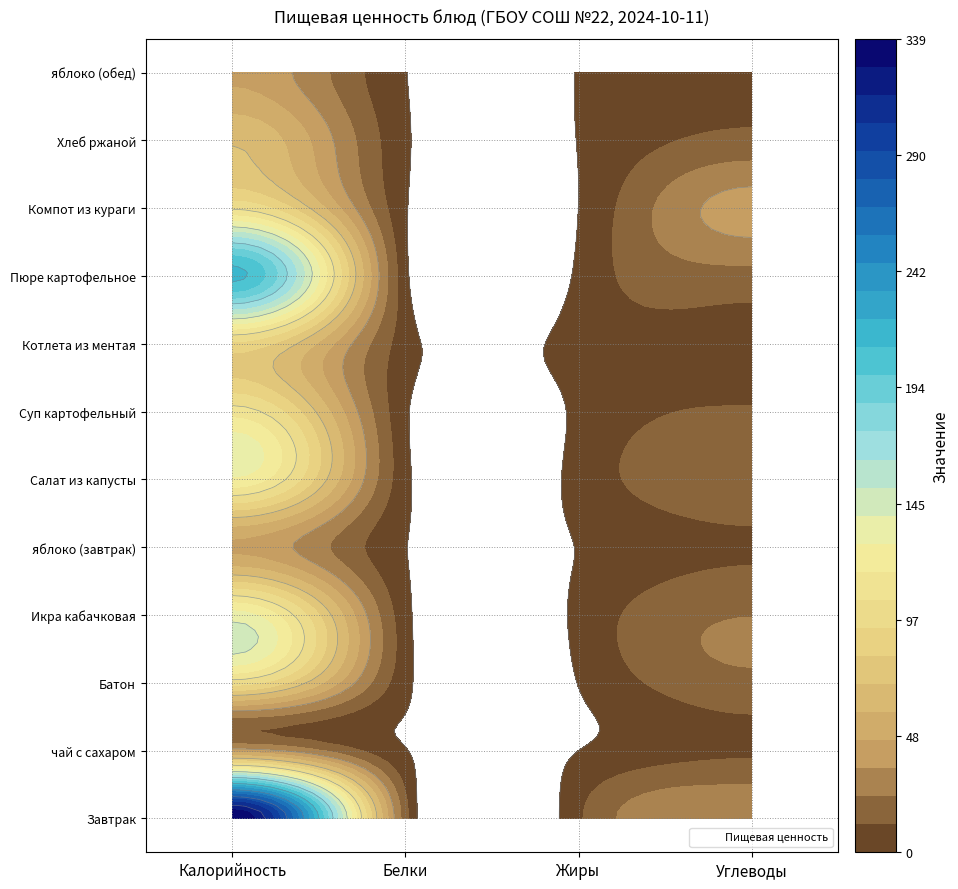

The Завтрак series shows 9.8 at Жиры. True or false?

True